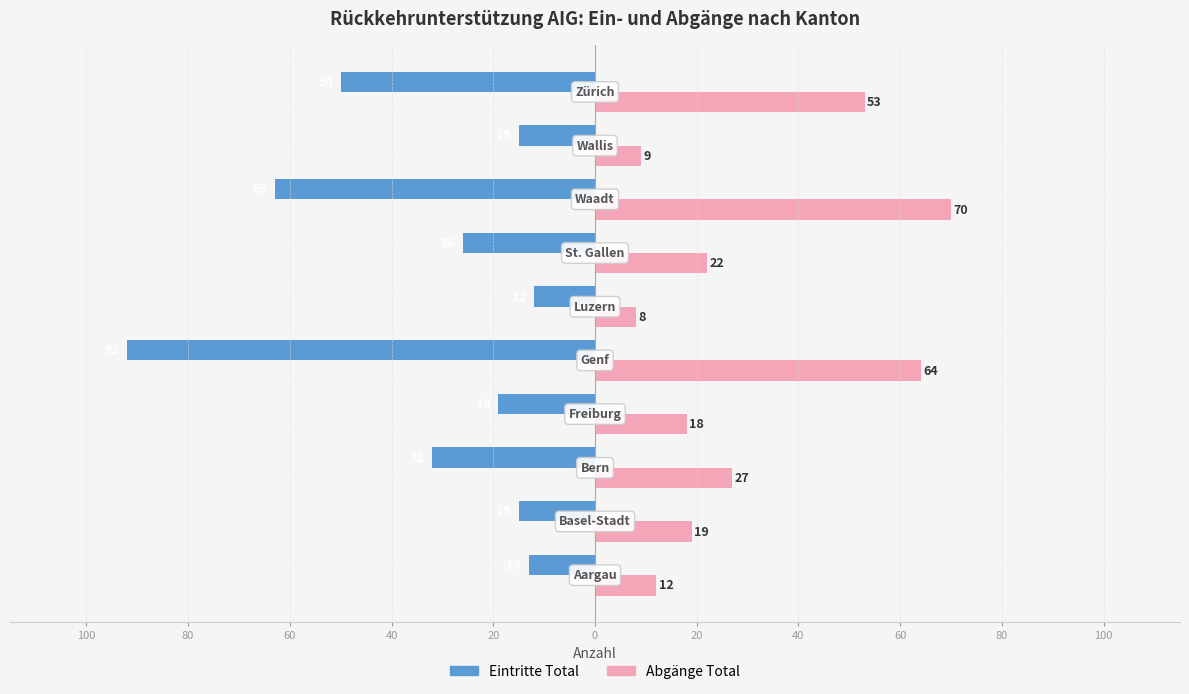

What are all the series names shown in the legend?

Eintritte Total, Abgänge Total